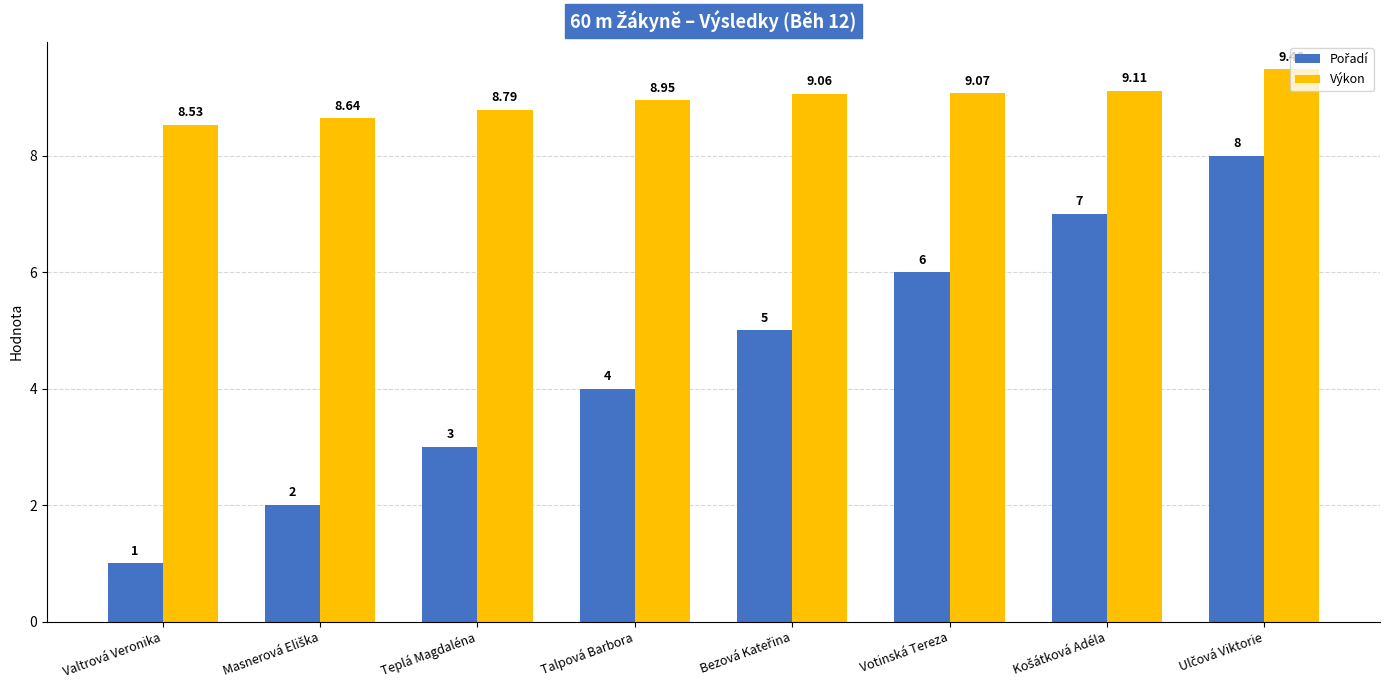

What is the sum of the Výkon values at Votinská Tereza and Talpová Barbora?

18.0